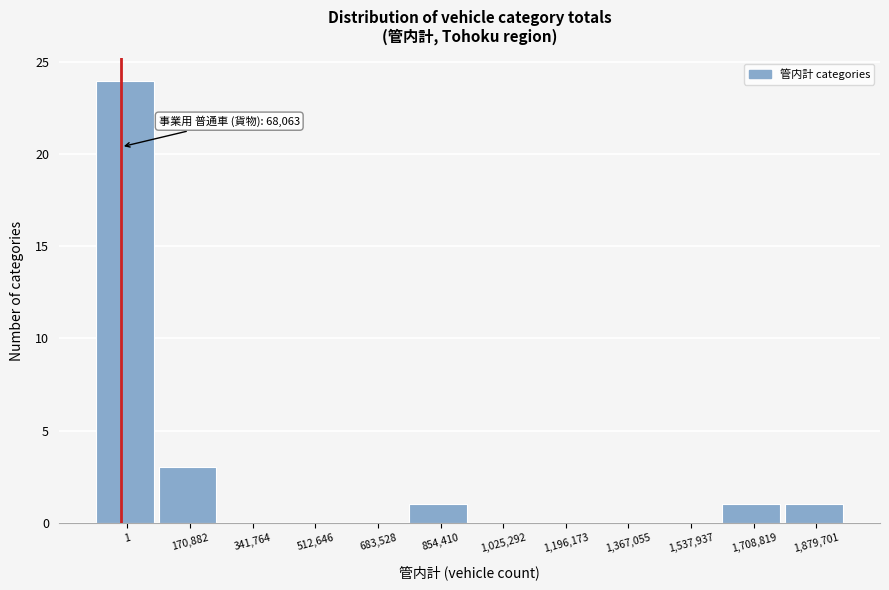

Reading right to left, what are all the values shown in this chart?

1,879,701=1	1,708,819=1	1,537,937=0	1,367,055=0	1,196,173=0	1,025,292=0	854,410=1	683,528=0	512,646=0	341,764=0	170,882=3	1=24